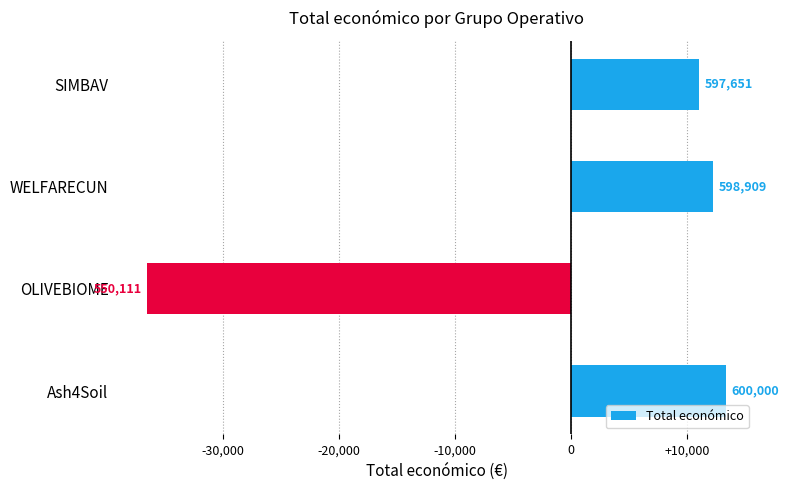

How many bars are there in total?

4